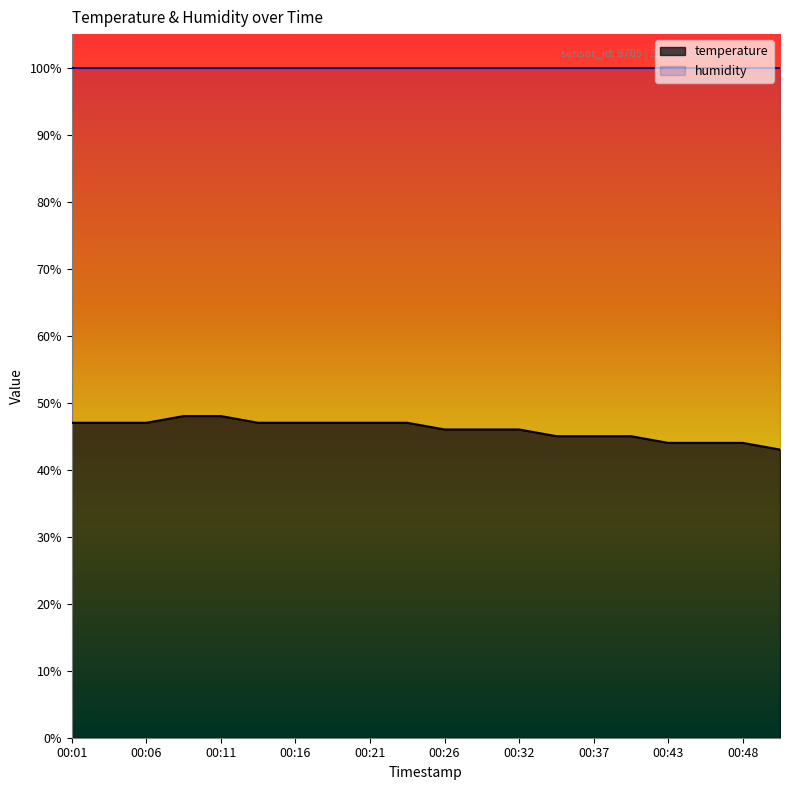

At which label does the data first exceed 47?

00:08